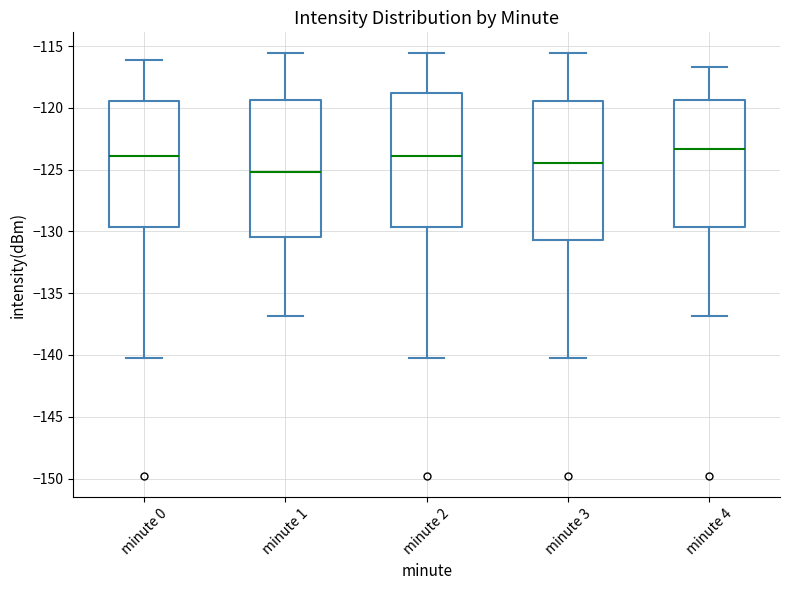

Reading left to right, transcribe this box plot: for each box, give where its median line is, the range the box spans, and where its two whiskers end, as read against the y-axis. The values are not printed on the chart, so give them approximately, as read against the axis.

minute 0: median -124.0, box -129.5 to -119.5, whiskers -140.5 to -116.0
minute 1: median -125.0, box -130.5 to -119.5, whiskers -137.0 to -115.5
minute 2: median -124.0, box -129.5 to -119.0, whiskers -140.5 to -115.5
minute 3: median -124.5, box -130.5 to -119.5, whiskers -140.5 to -115.5
minute 4: median -123.5, box -129.5 to -119.5, whiskers -137.0 to -116.5